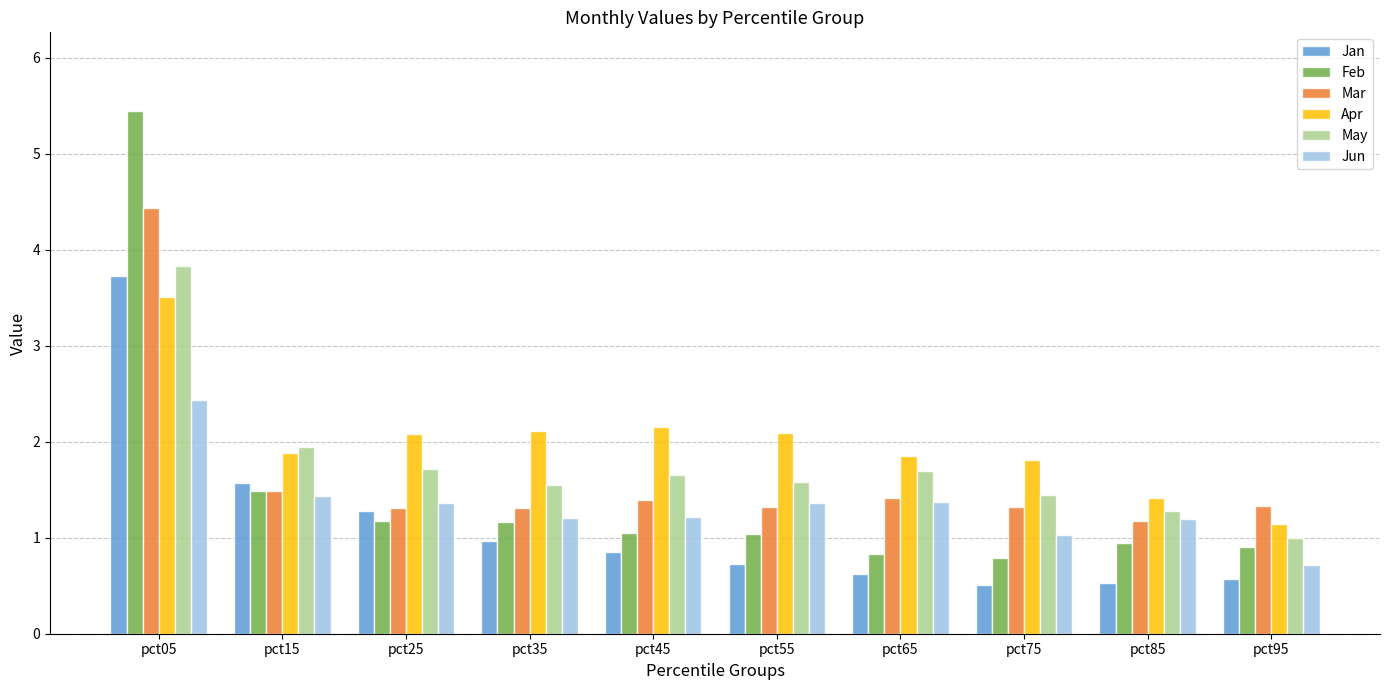

The May series shows 2.7 at pct45. True or false?

False